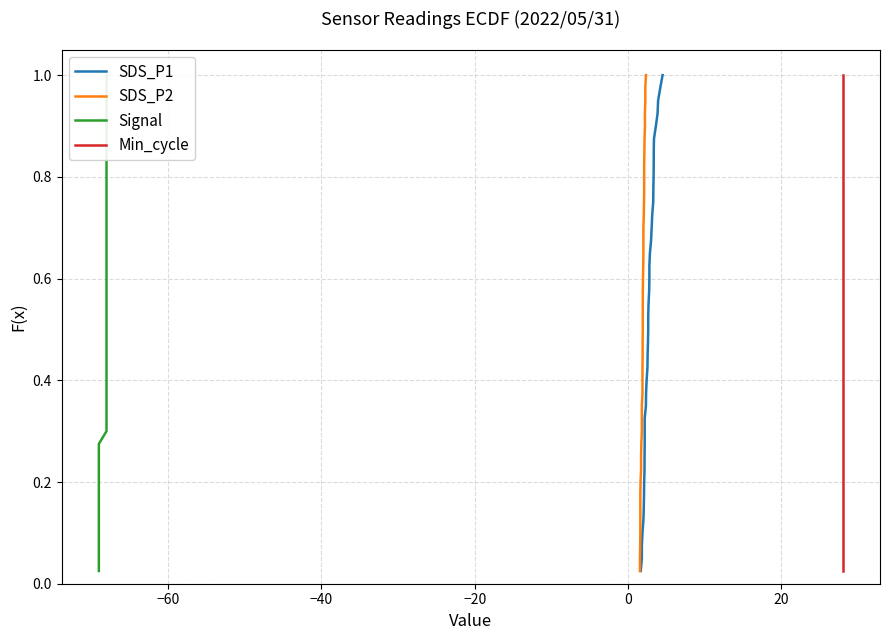

At how many categories does at least one series exceed 0?

40